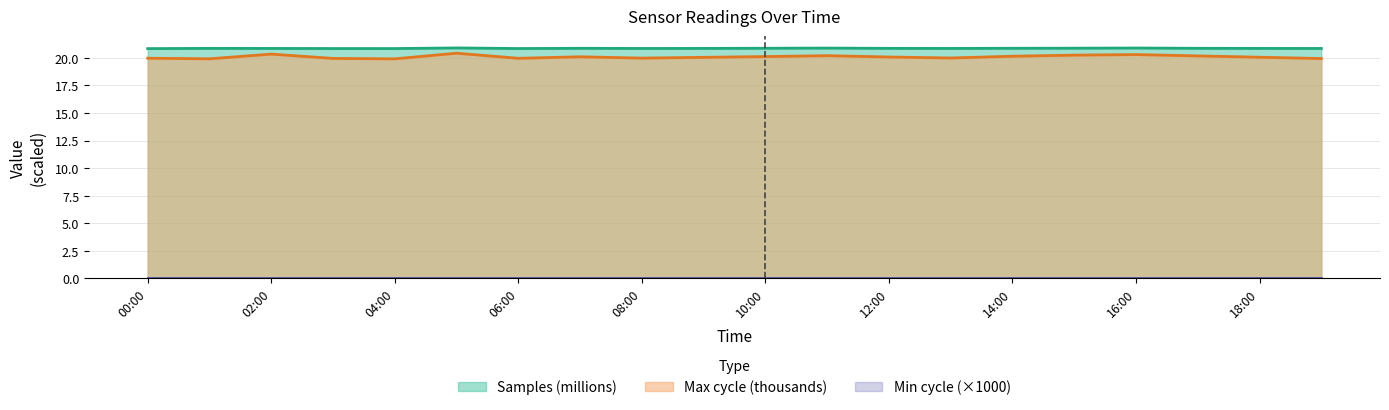

What is the approximate value of Max_cycle at 2024/01/12 09:00?

20.1